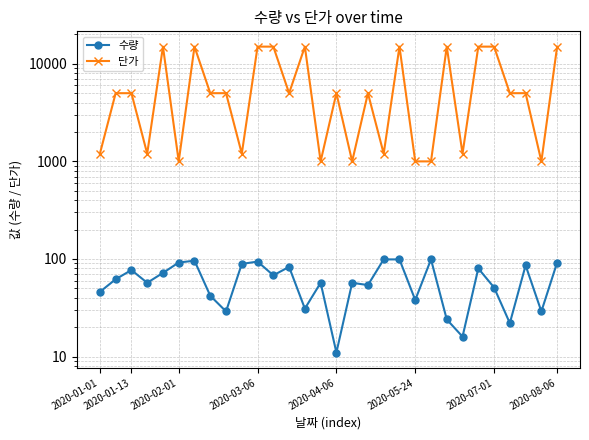

In 단가, how many points are higher than both neighbors (excluding endpoints)?

7